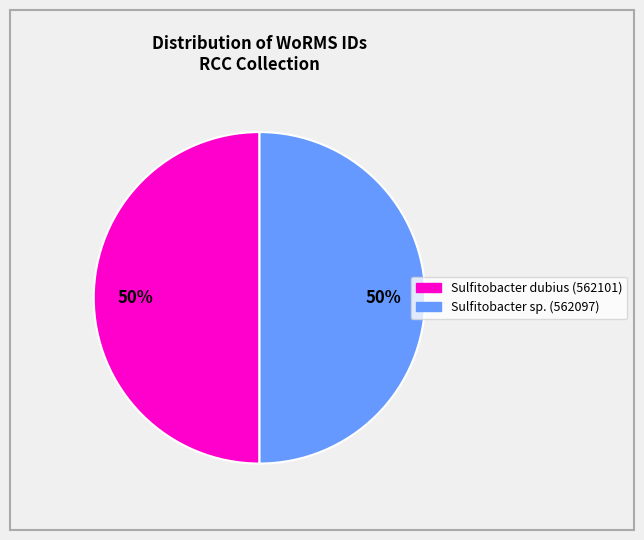

To the nearest percent, what is the average slice percentage?

50%